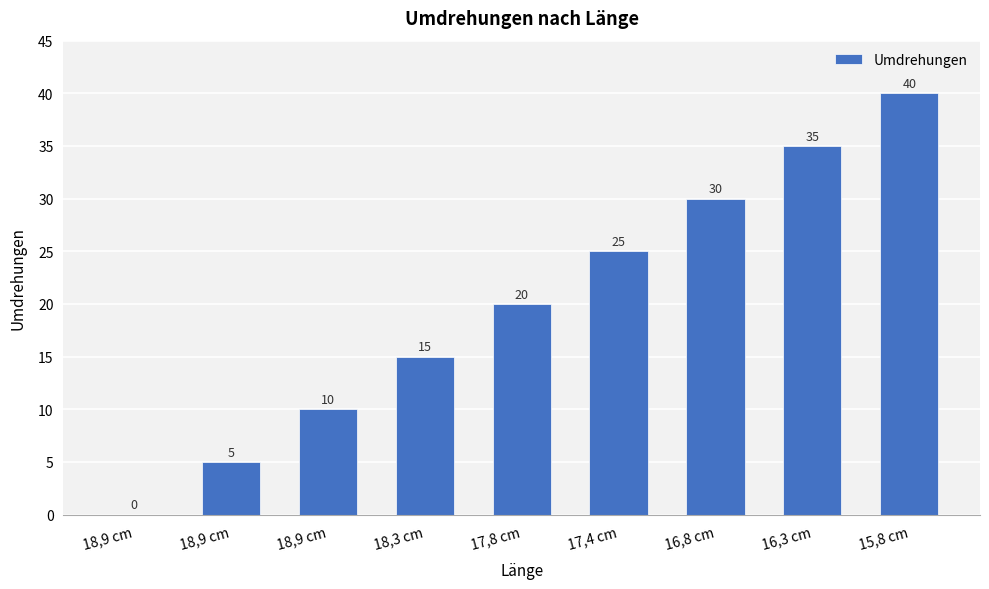

What is the average value?

20